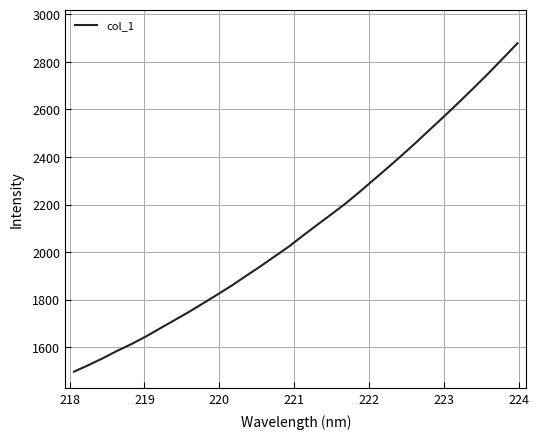

What is the difference between the maximum and minimum values?

1380.9